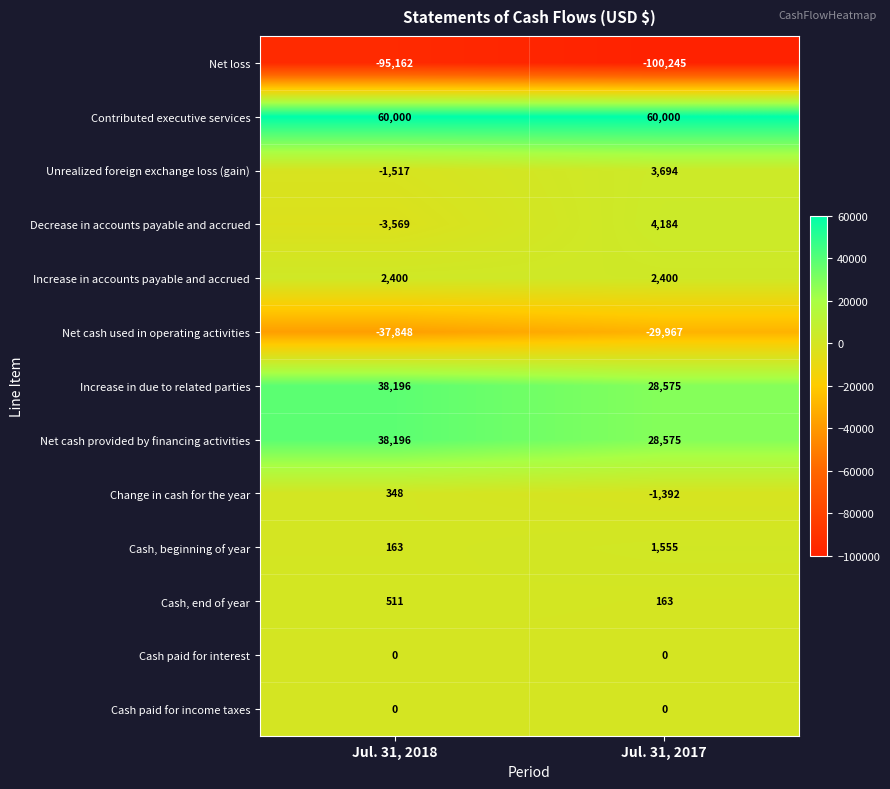

Rank the categories by Decrease in accounts payable and accrued value from lowest to highest.

Jul. 31, 2018, Jul. 31, 2017